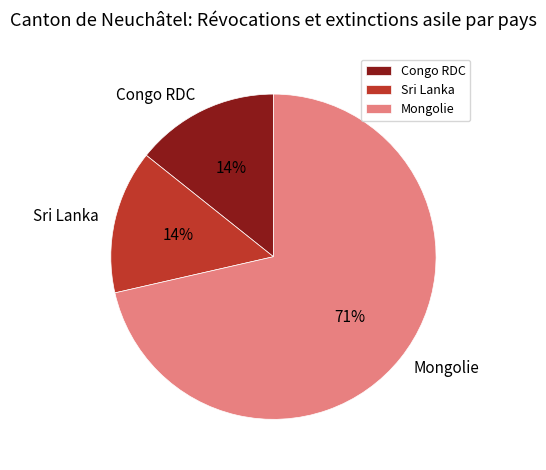

What is the largest slice in the pie chart?

Mongolie